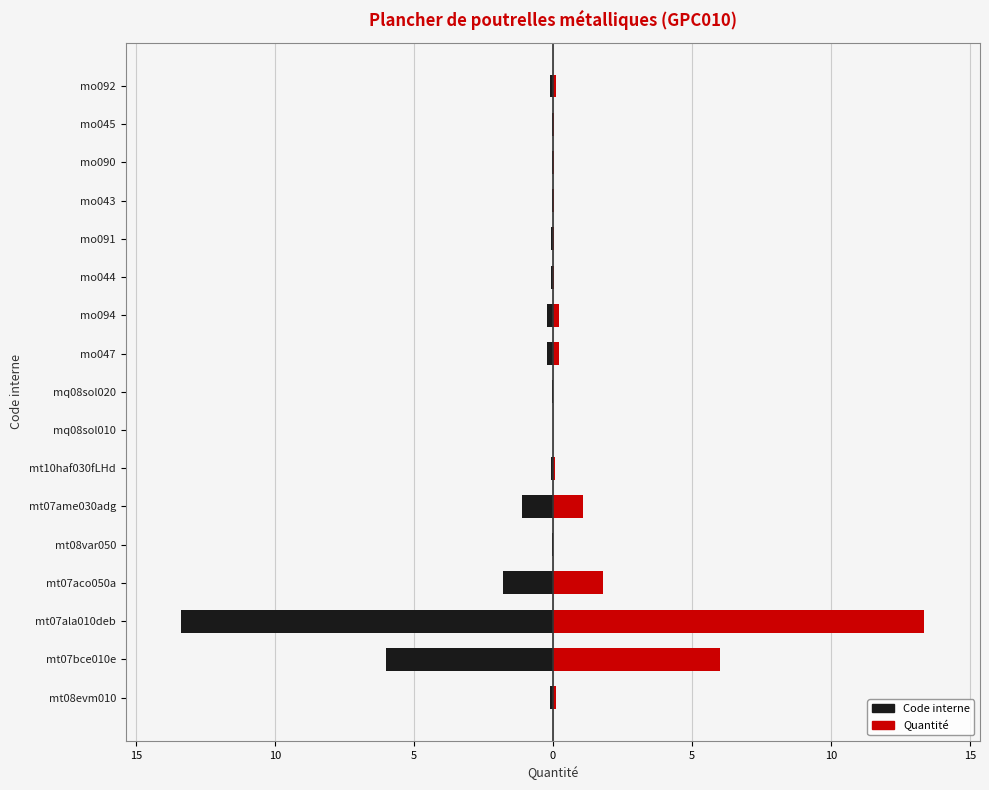

Which series has the largest total across all categories?

Quantité